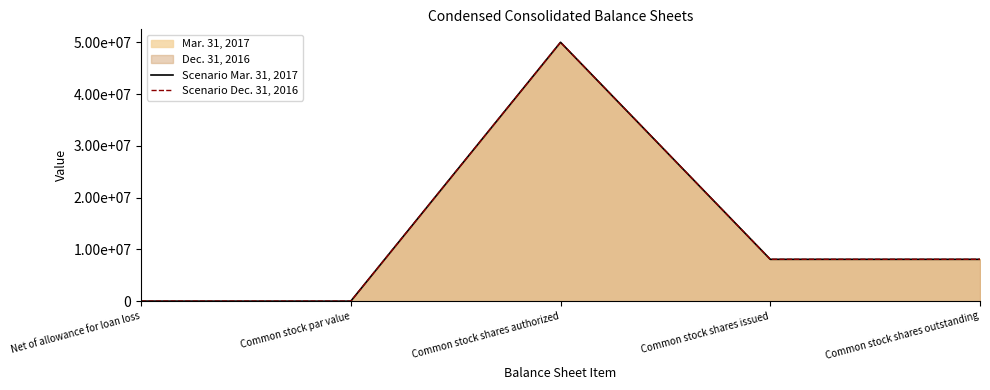

Which category has the lowest value in the Scenario Mar. 31, 2017 series?

Common stock par value